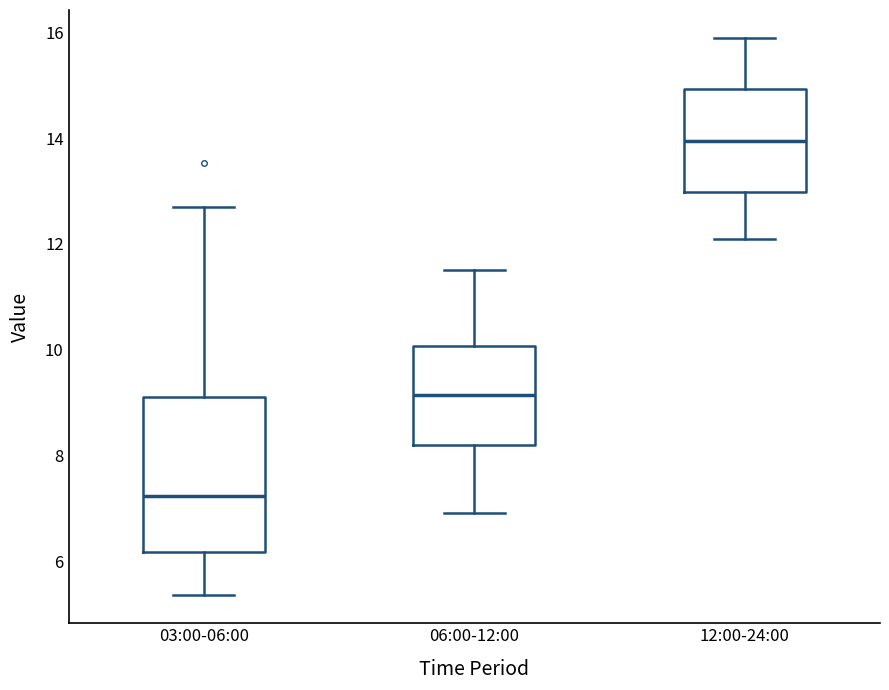

Which box is the tallest, from its lower edge to its upper edge?

03:00-06:00